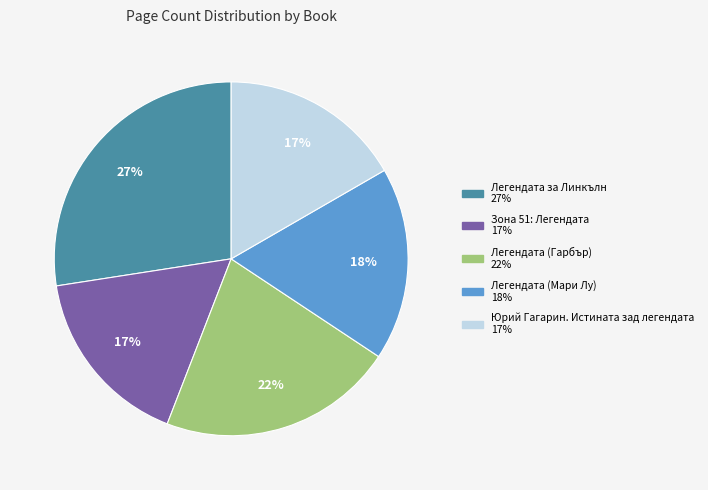

Is there a majority slice in this chart?

No